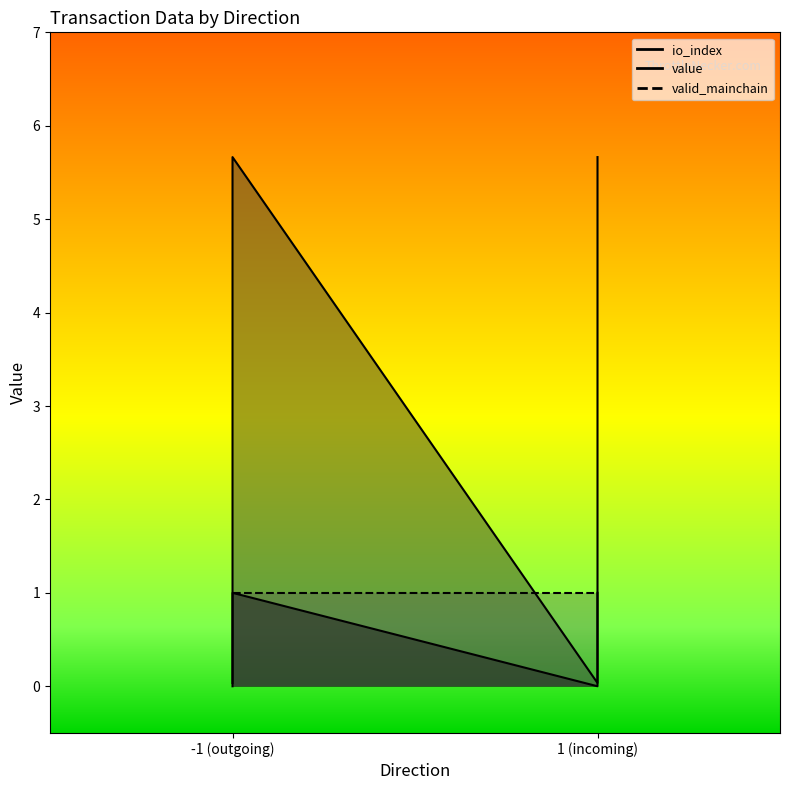

How many data points in io_index are less than 1?

2